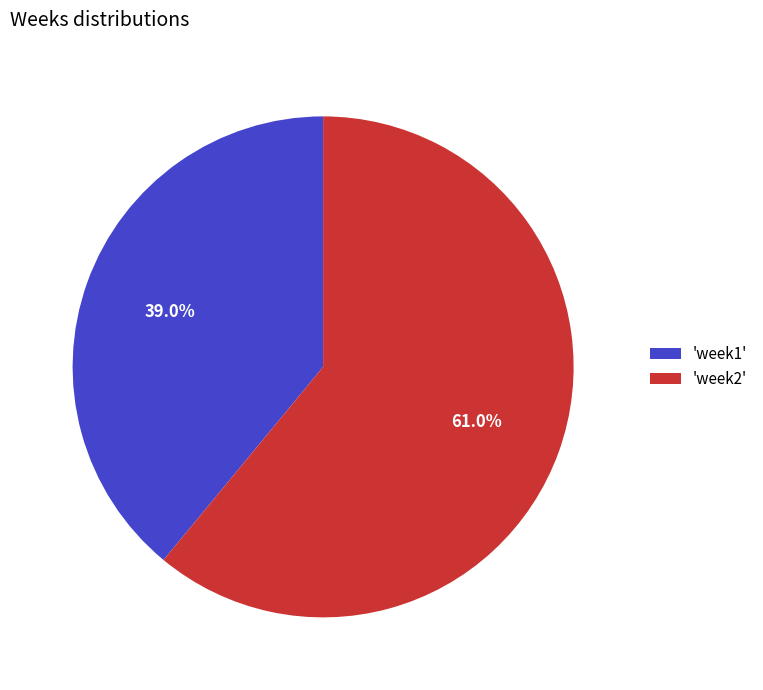

Is there a majority slice in this chart?

Yes